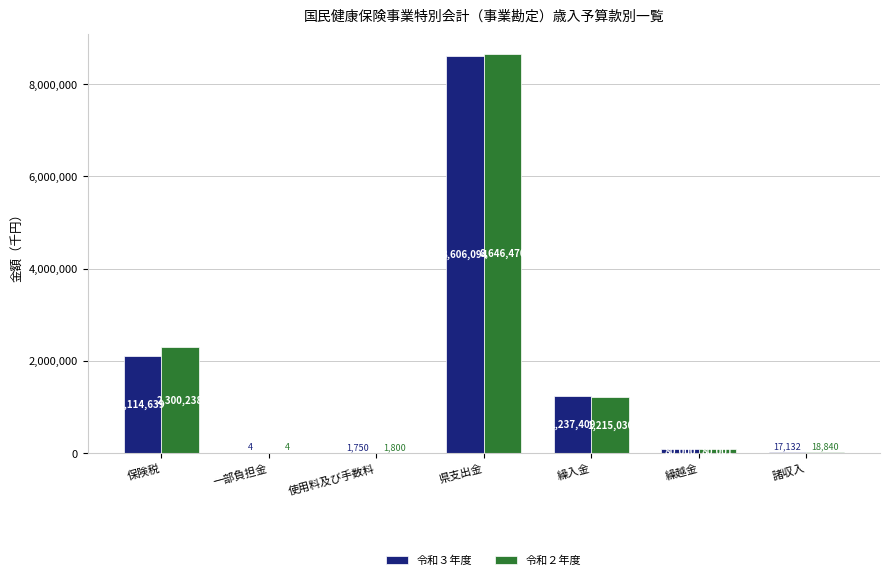

Reading left to right, extract all data points from this chart.

令和３年度: 保険税=2114639	一部負担金=4	使用料及び手数料=1750	県支出金=8606094	繰入金=1237409	繰越金=80000	諸収入=17132
令和２年度: 保険税=2300238	一部負担金=4	使用料及び手数料=1800	県支出金=8646470	繰入金=1215030	繰越金=80001	諸収入=18840